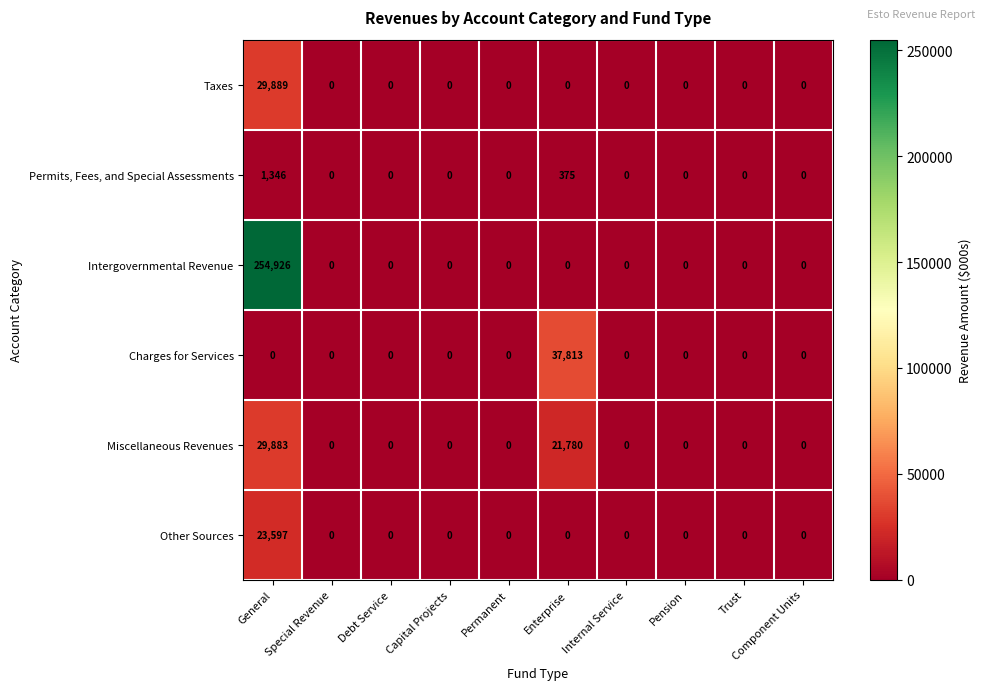

Where is Permits, Fees, and Special Assessments nearest to the value 673?

Enterprise